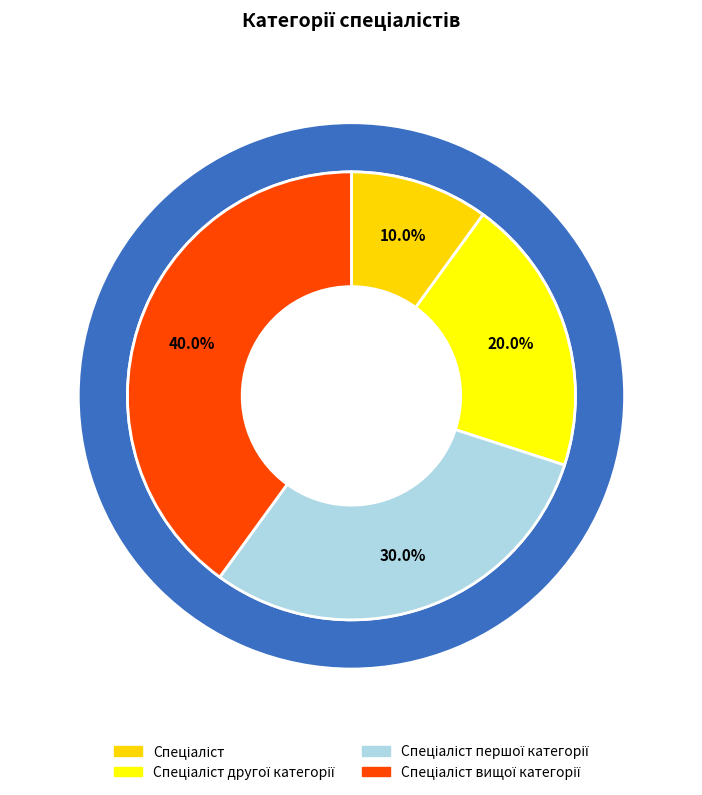

True or false: Спеціаліст другої категорії accounts for 20% of the total.

True